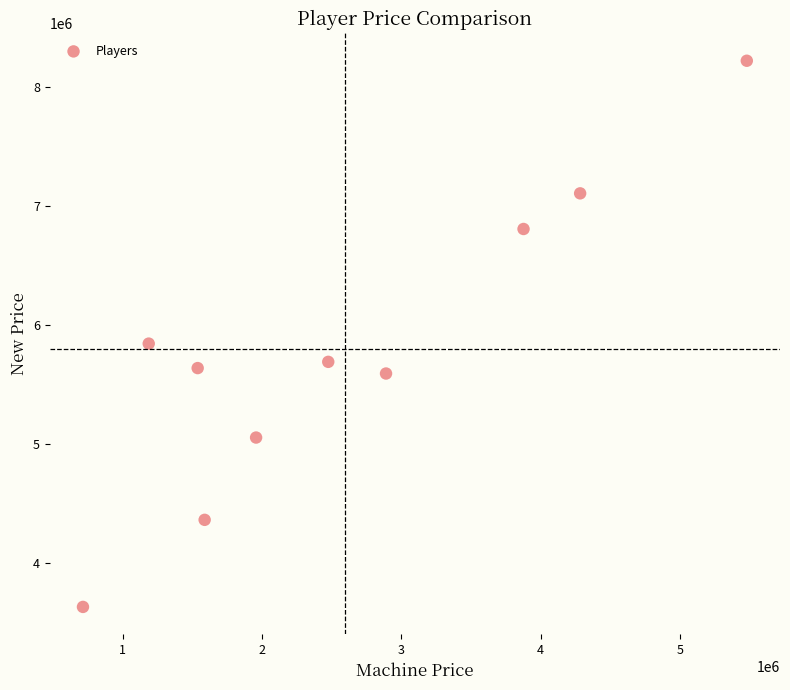

What is the range of X values (max minus min)?

4766000